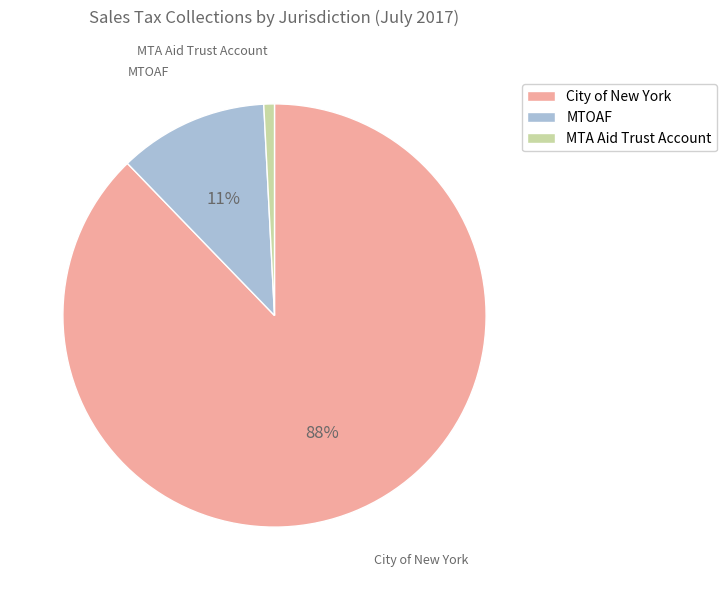

Does City of New York account for over 50% of the chart?

Yes